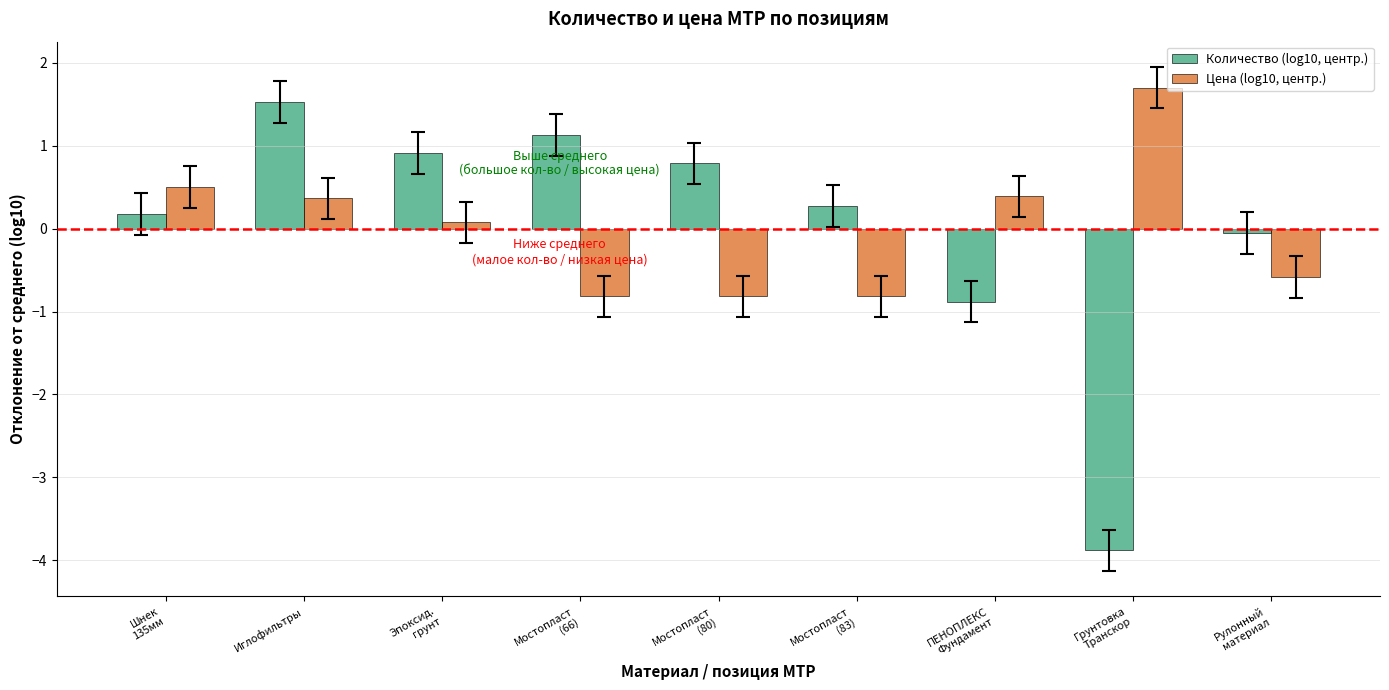

What is the sum of the Цена (log10, центр.) values at Шнек
135мм and ПЕНОПЛЕКС
Фундамент?

0.9